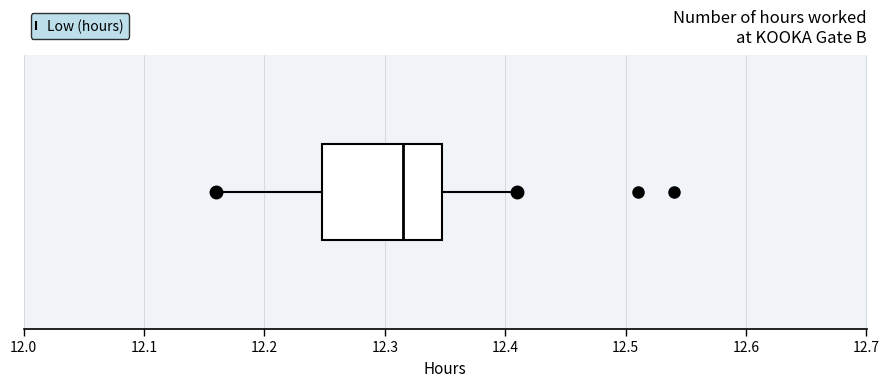

Where does the right whisker of the box end on the x-axis? The values are not printed on the chart, so give them approximately, as read against the axis.

12.41